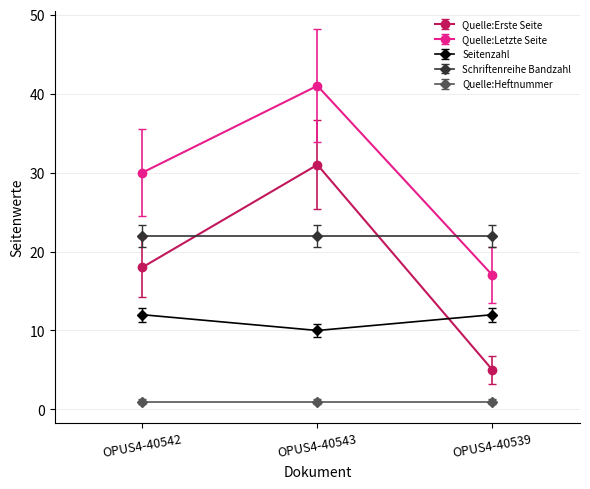

The value of Seitenzahl at OPUS4-40539 is 12. True or false?

True